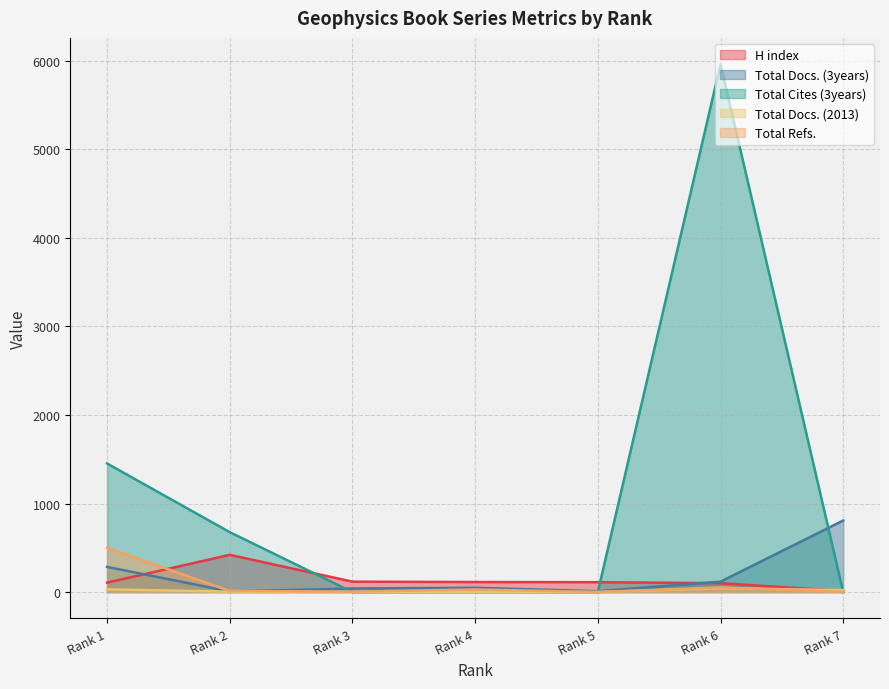

What is the lowest value of the H index series?

11